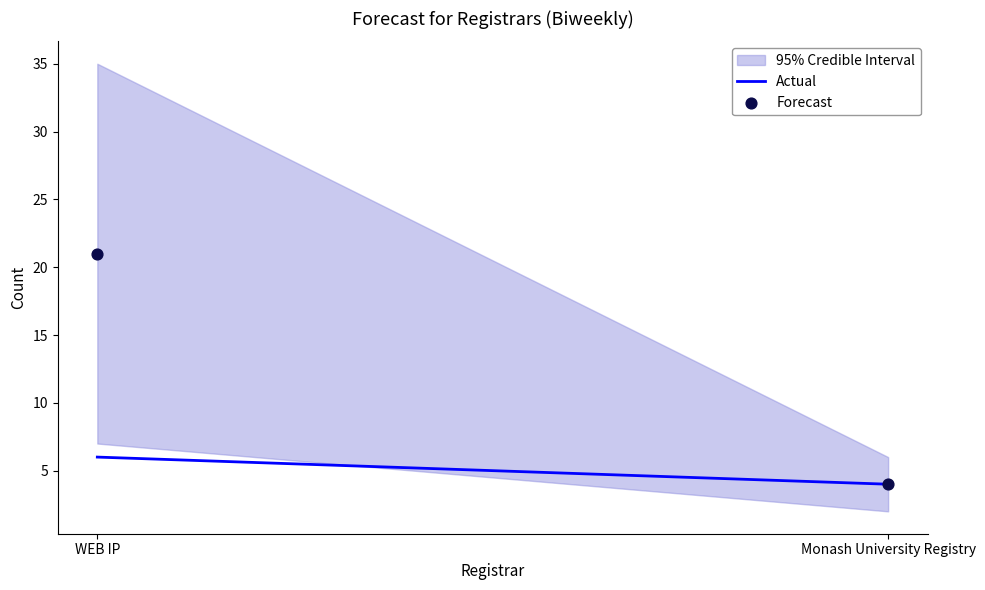

What is the minimum value for Actual?

4.0